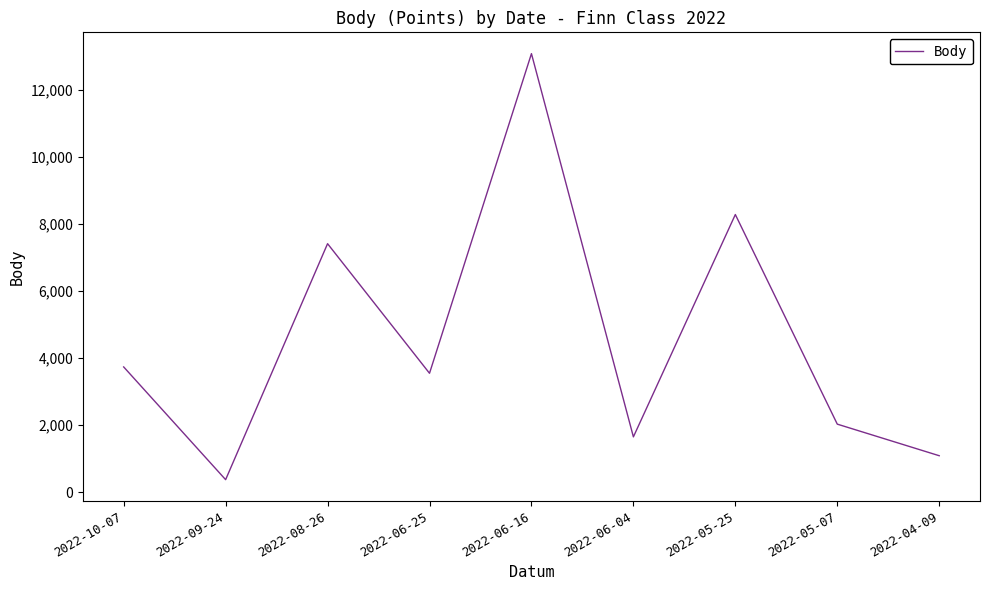

What is the change in value from 2022-10-07 to 2022-06-16?

+9344